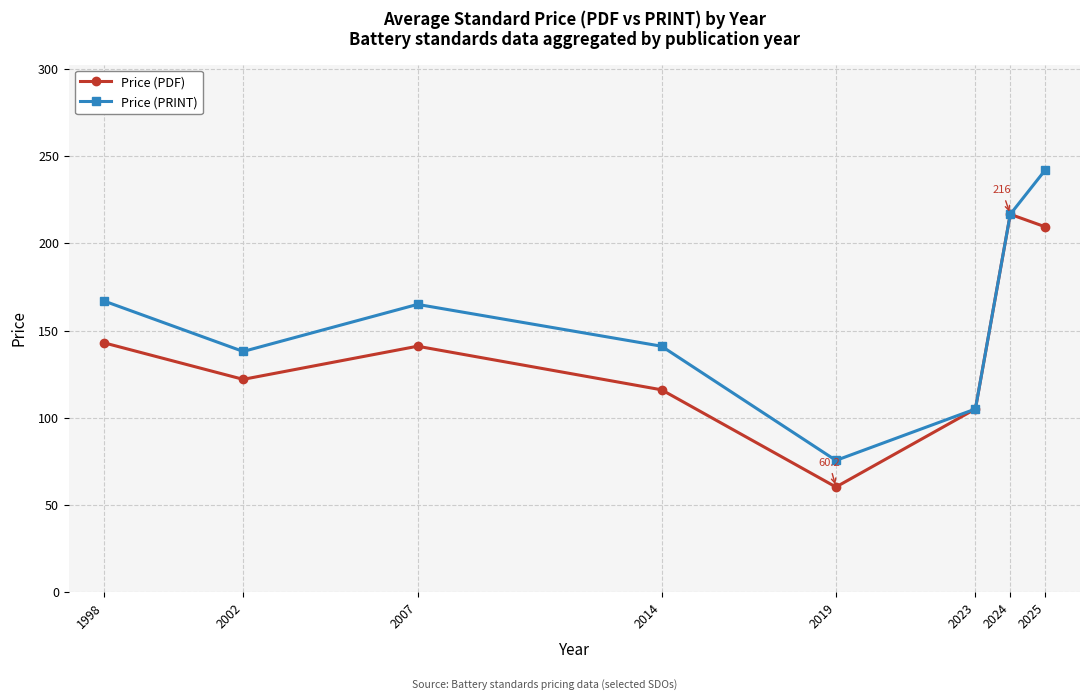

At which category is the sum across all series the highest?

2025